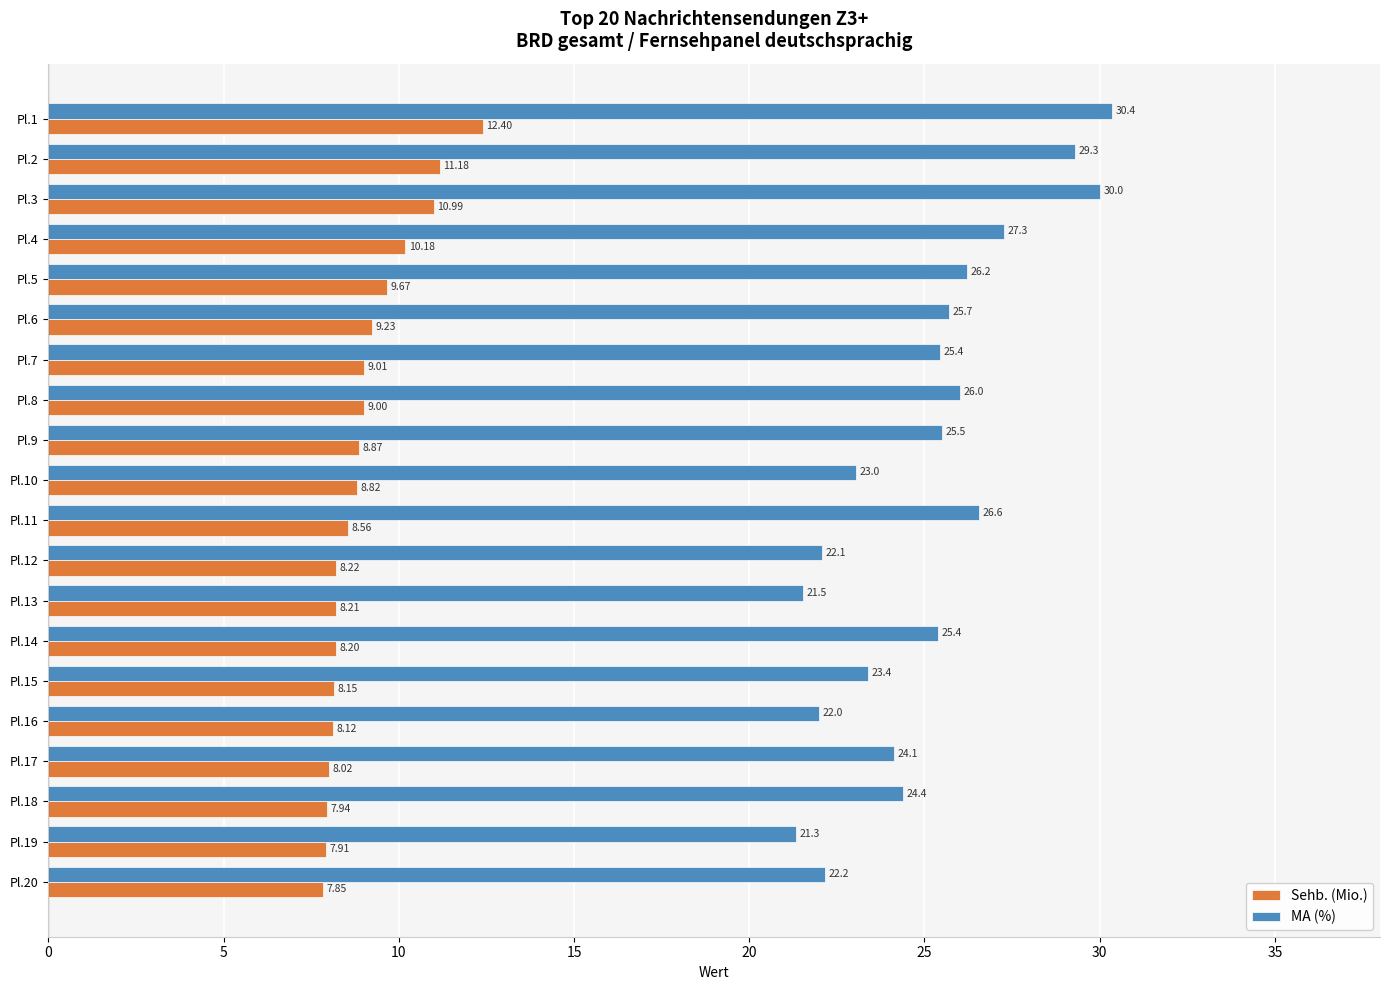

Rank the series by their maximum value, from highest to lowest.

MA (%), Sehb. (Mio.)